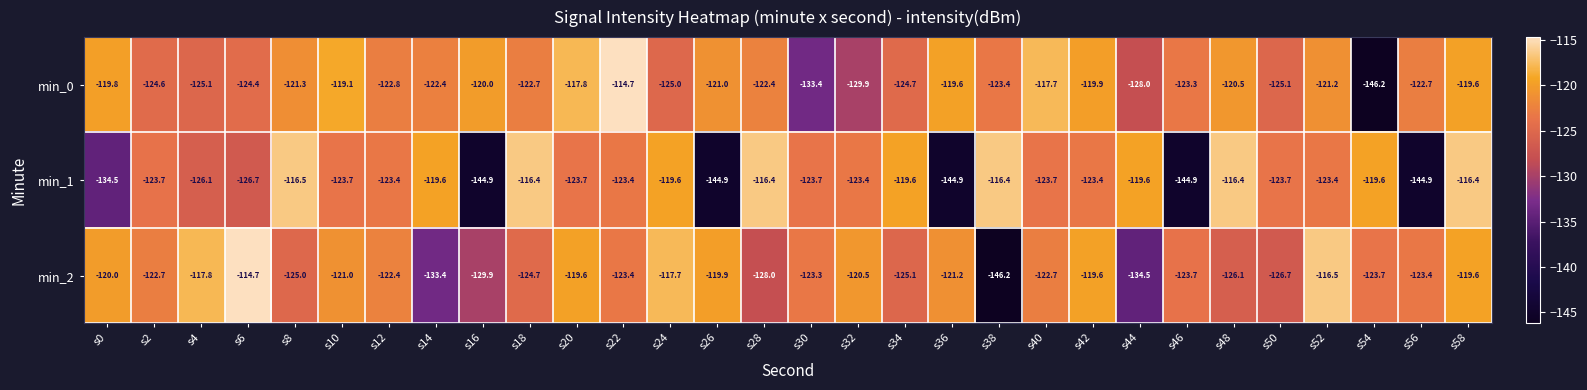

What is the maximum value shown in the chart?

-114.7